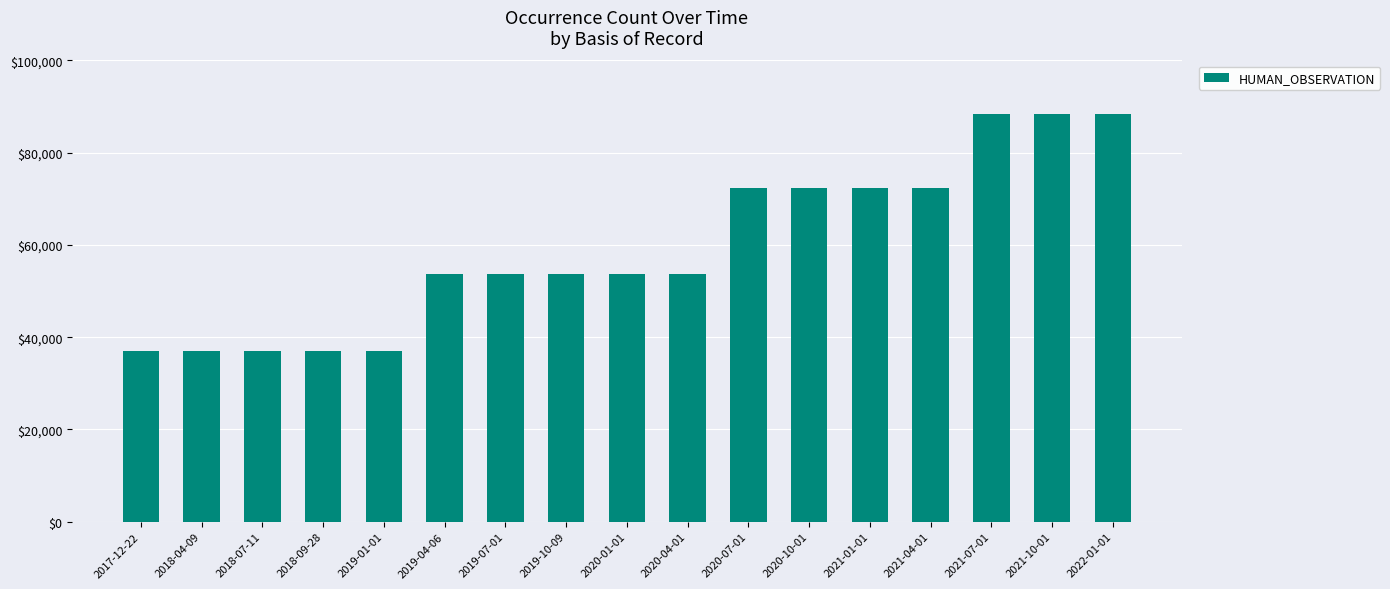

What is the label of the 16th bar from the left?

2021-10-01